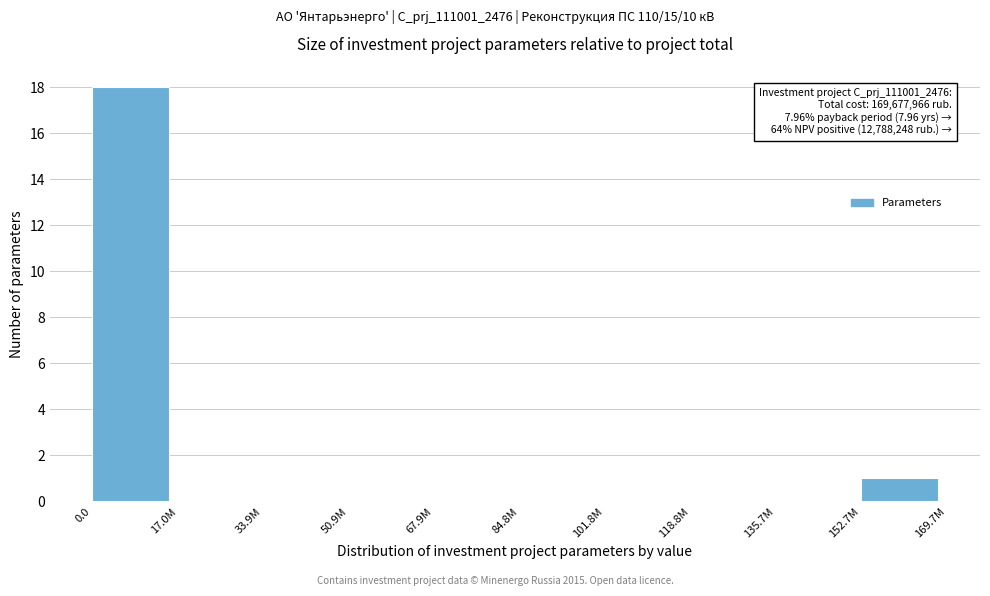

Reading left to right, what are all the values shown in this chart?

0.0=18	17.0M=0	33.9M=0	50.9M=0	67.9M=0	84.8M=0	101.8M=0	118.8M=0	135.7M=0	152.7M=1